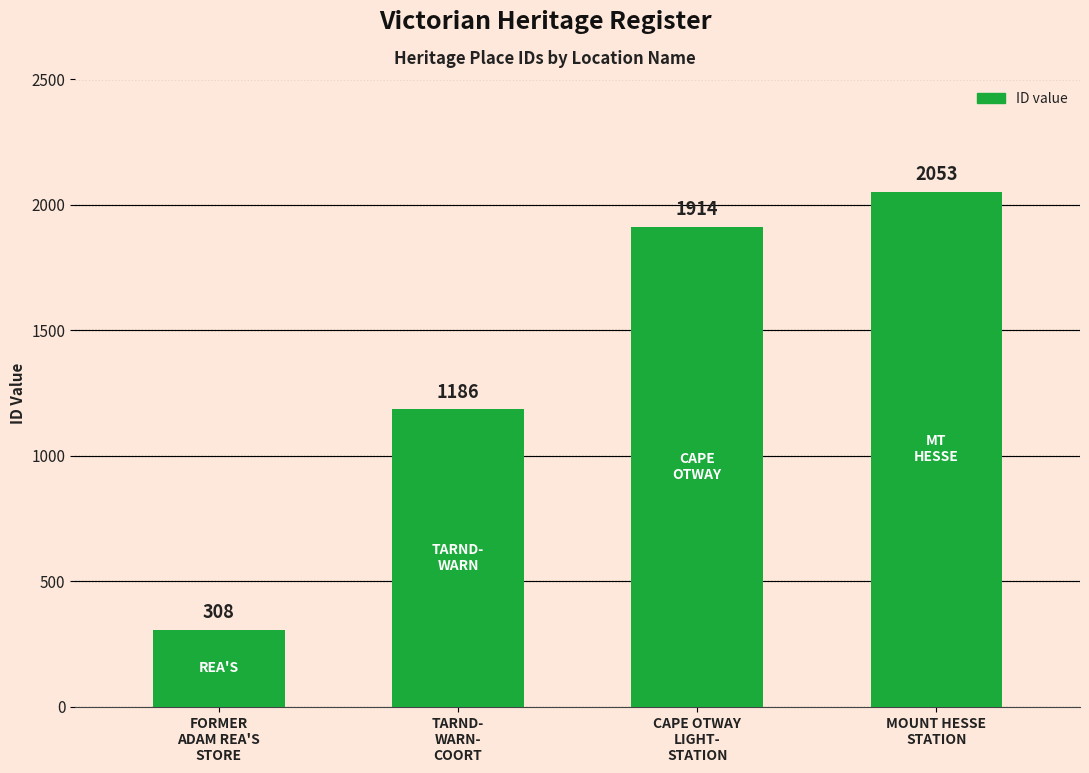

List the labels in order of value, smallest first.

FORMER
ADAM REA'S
STORE, TARND-
WARN-
COORT, CAPE OTWAY
LIGHT-
STATION, MOUNT HESSE
STATION